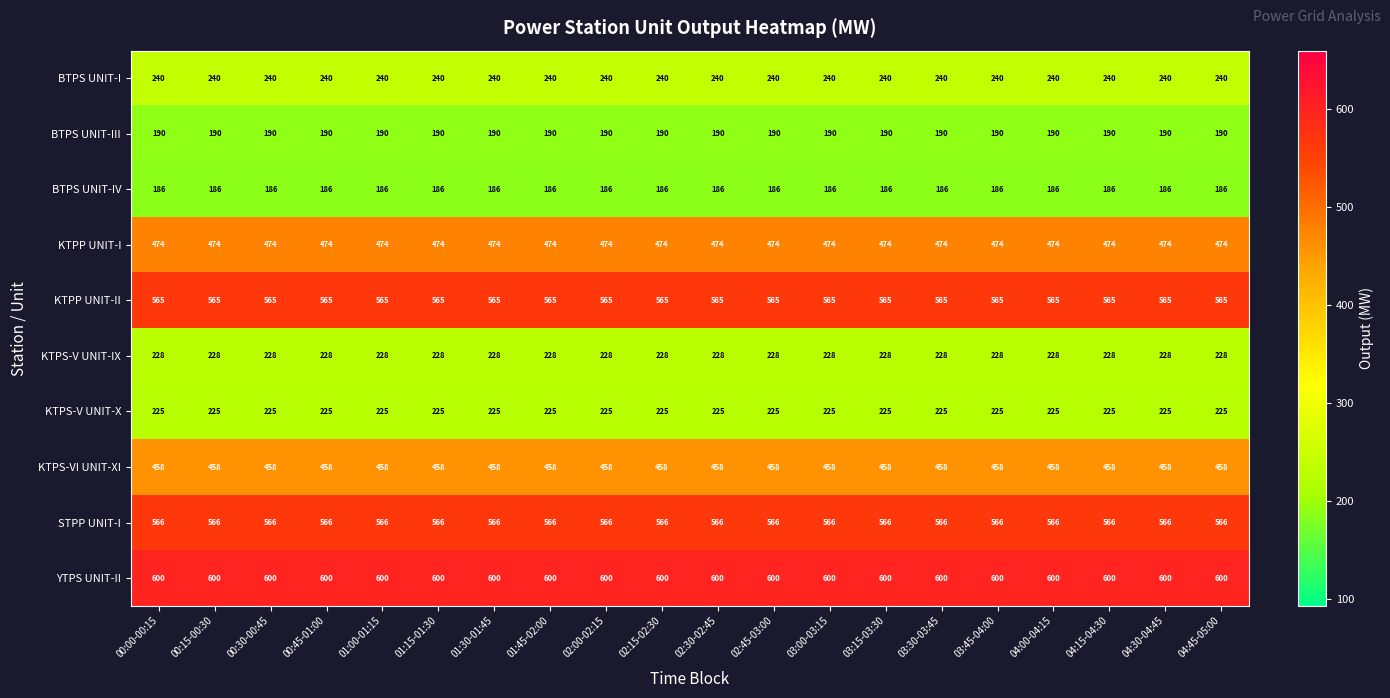

What is the sum of all KTPP UNIT-II values?

11300